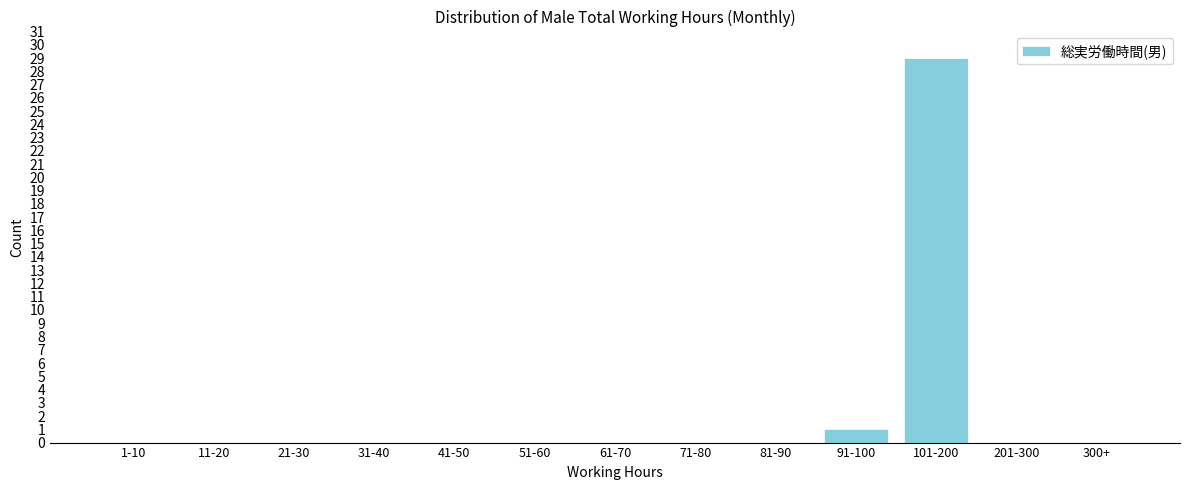

Reading left to right, transcribe all the data shown in this chart.

1-10=0	11-20=0	21-30=0	31-40=0	41-50=0	51-60=0	61-70=0	71-80=0	81-90=0	91-100=1	101-200=29	201-300=0	300+=0